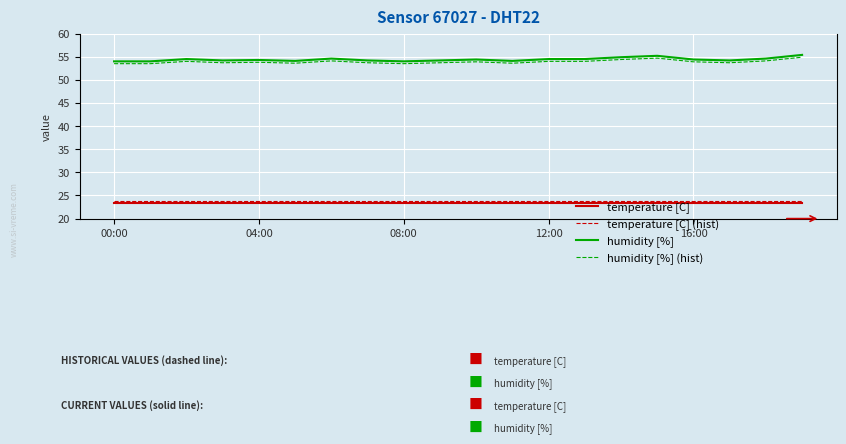

What is the highest value of the temperature [C] series?

23.3